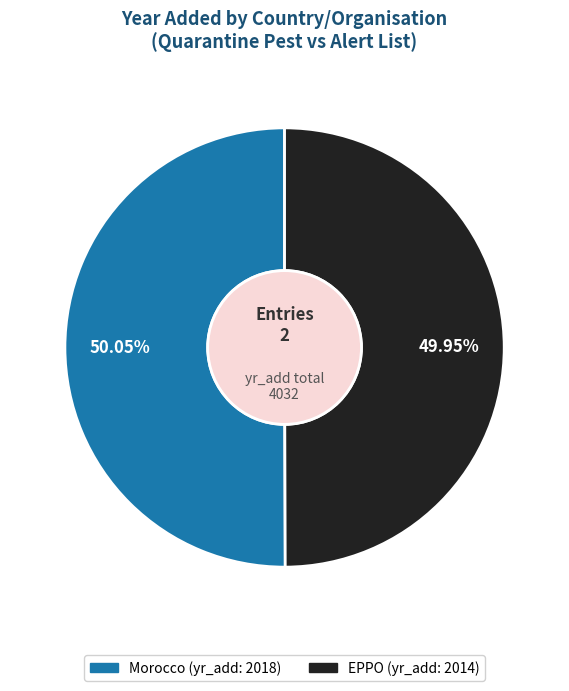

What portion of the pie excludes EPPO?

50.0%